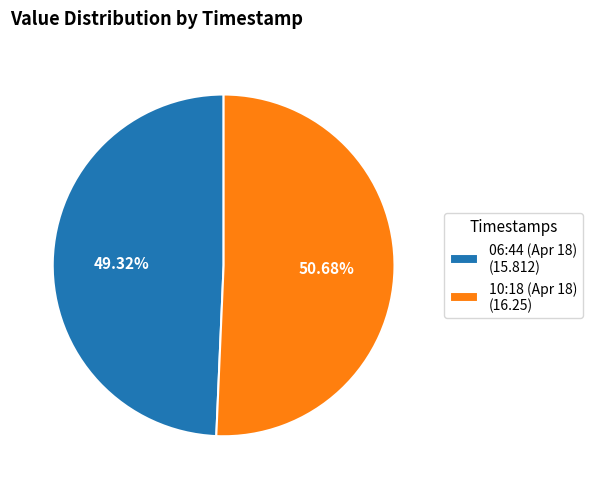

Which has a higher value, 10:18 (Apr 18) (16.25) or 06:44 (Apr 18) (15.812)?

10:18 (Apr 18) (16.25)